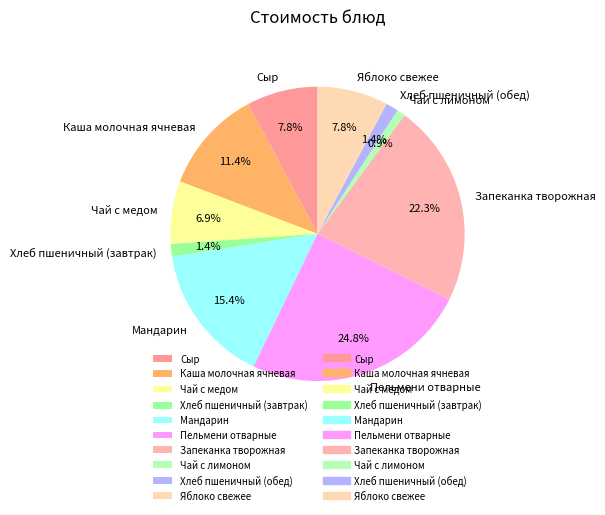

What is the largest slice in the pie chart?

Пельмени отварные